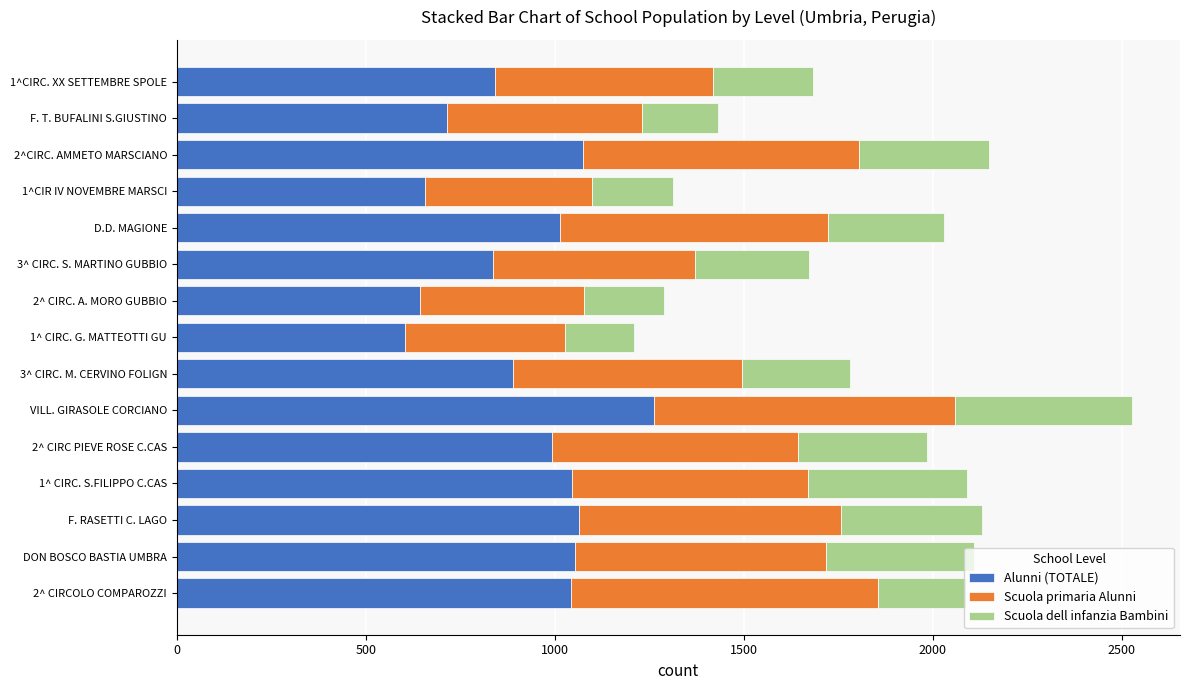

What is the sum of the Alunni (TOTALE) values at D.D. MAGIONE and 1^CIRC. XX SETTEMBRE SPOLE?

1857